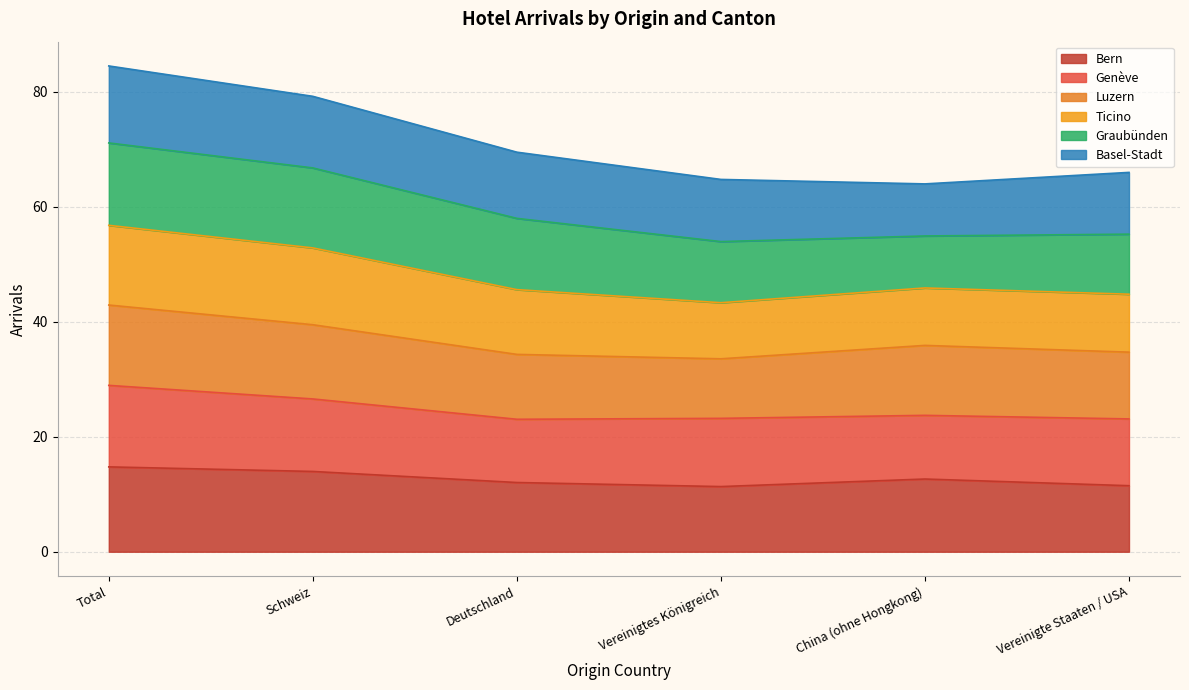

What is the minimum value for Bern?

11.3